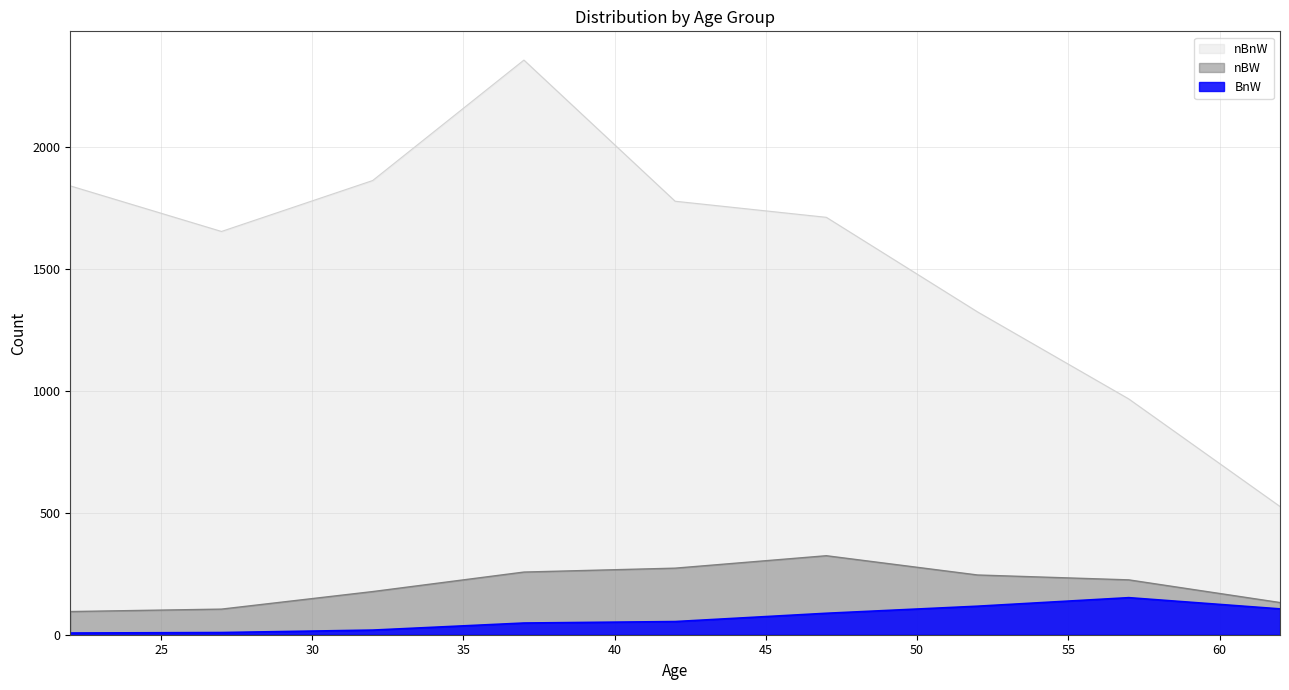

True or false: BnW and nBW intersect in this chart.

False